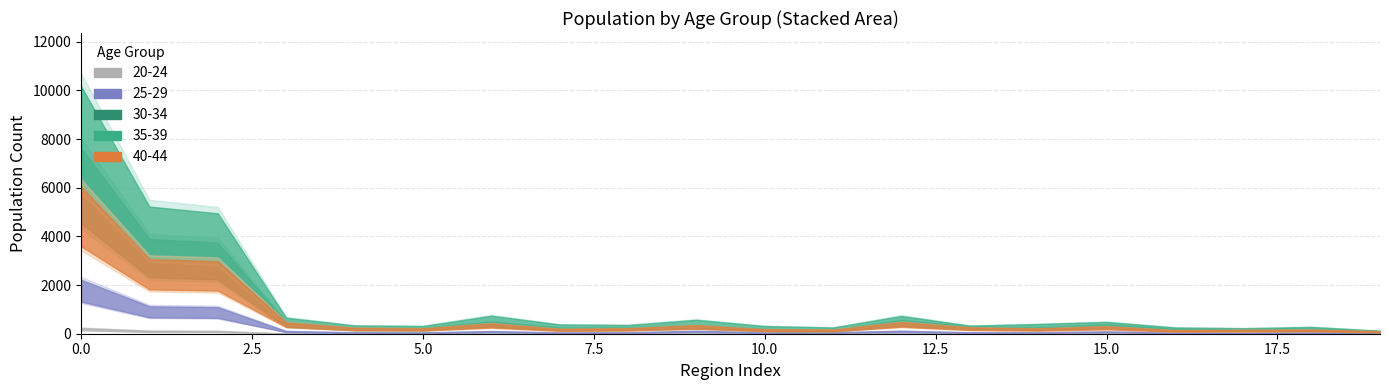

How many interior local peaks does the 35-39 series have?

10